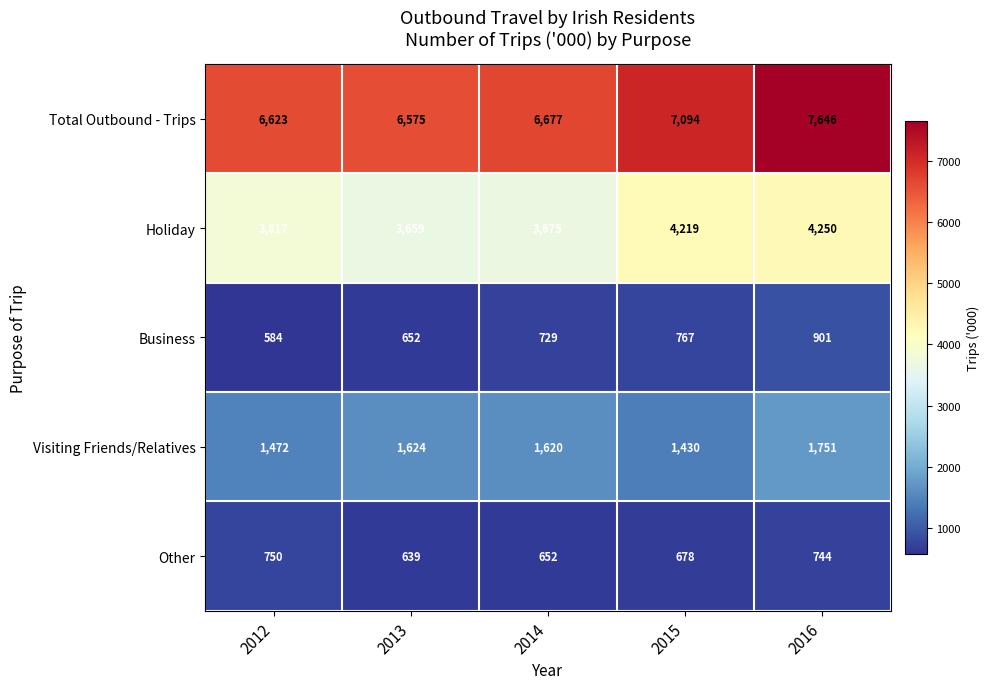

What is the sum of the Visiting Friends/Relatives values at 2016 and 2015?

3181